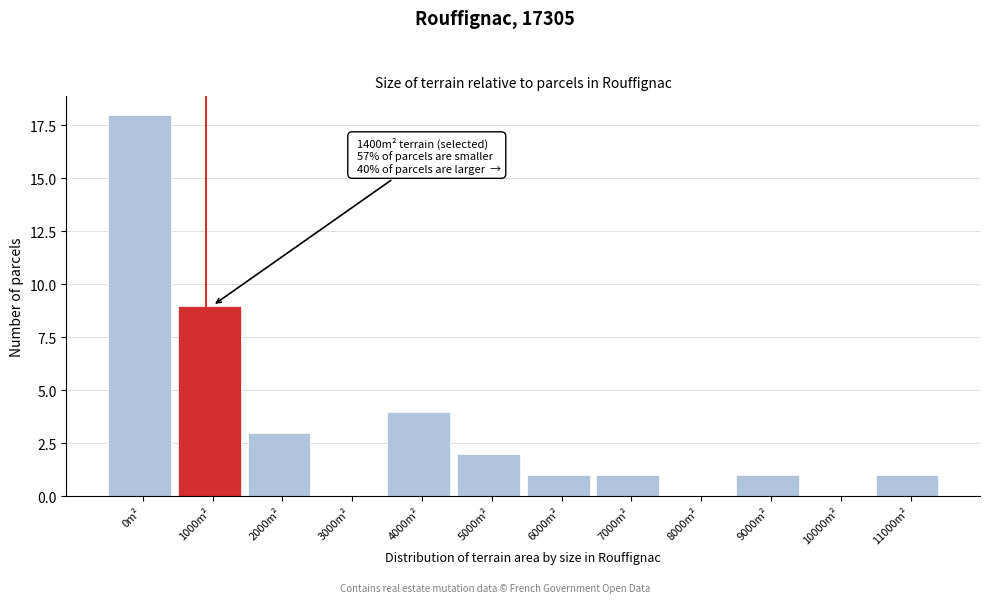

Reading left to right, extract all data points from this chart.

0m²=18	1000m²=9	2000m²=3	3000m²=0	4000m²=4	5000m²=2	6000m²=1	7000m²=1	8000m²=0	9000m²=1	10000m²=0	11000m²=1